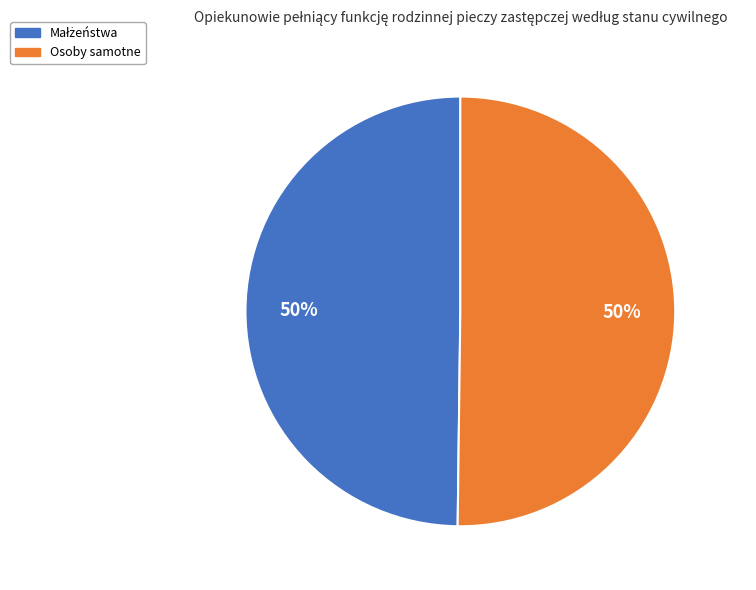

To the nearest percent, what is the average slice percentage?

50%